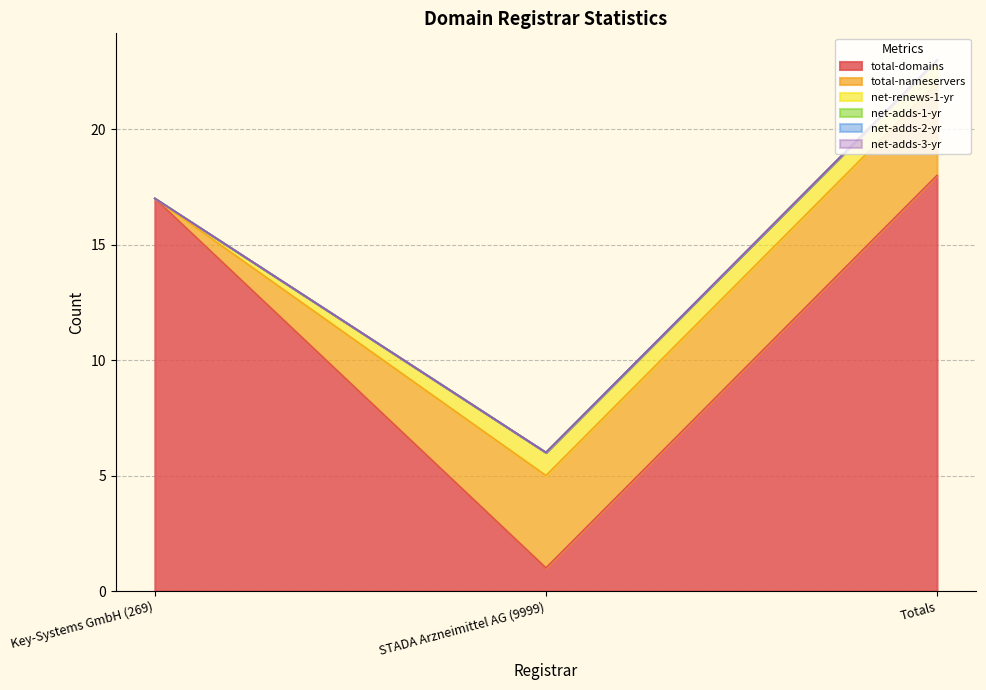

What is the label of the 1st point from the left?

Key-Systems GmbH (269)